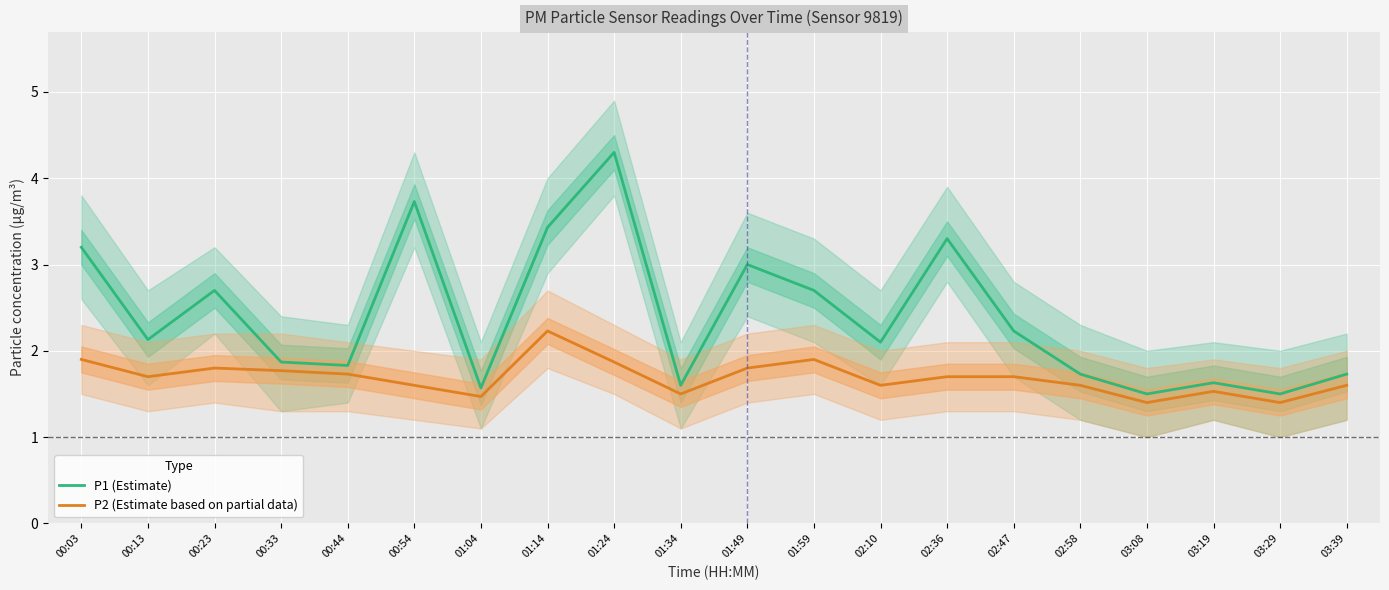

The P1 (Estimate) series shows 1.5 at 03:29. True or false?

True